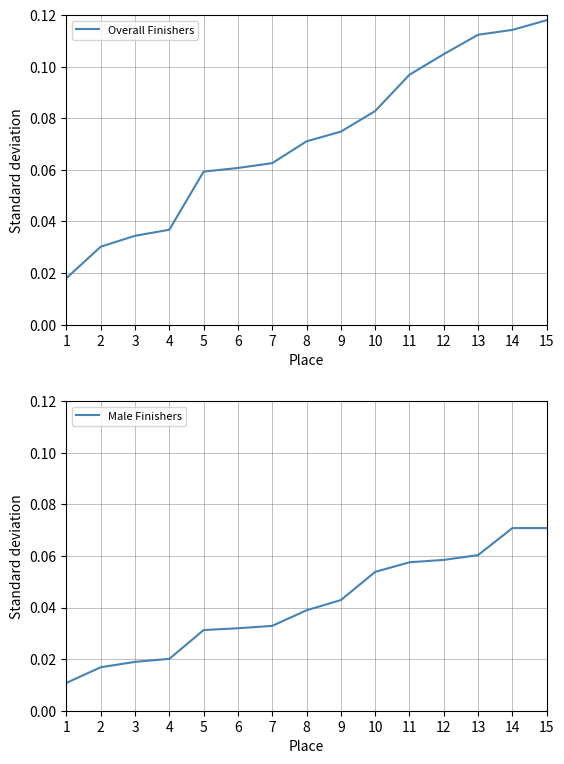

Reading left to right, what are all the values shown in this chart?

Overall Finishers: 0.0	0.0	0.0	0.0	0.1	0.1	0.1	0.1	0.1	0.1	0.1	0.1	0.1	0.1	0.1
Male Finishers: 0.0	0.0	0.0	0.0	0.0	0.0	0.0	0.0	0.0	0.1	0.1	0.1	0.1	0.1	0.1